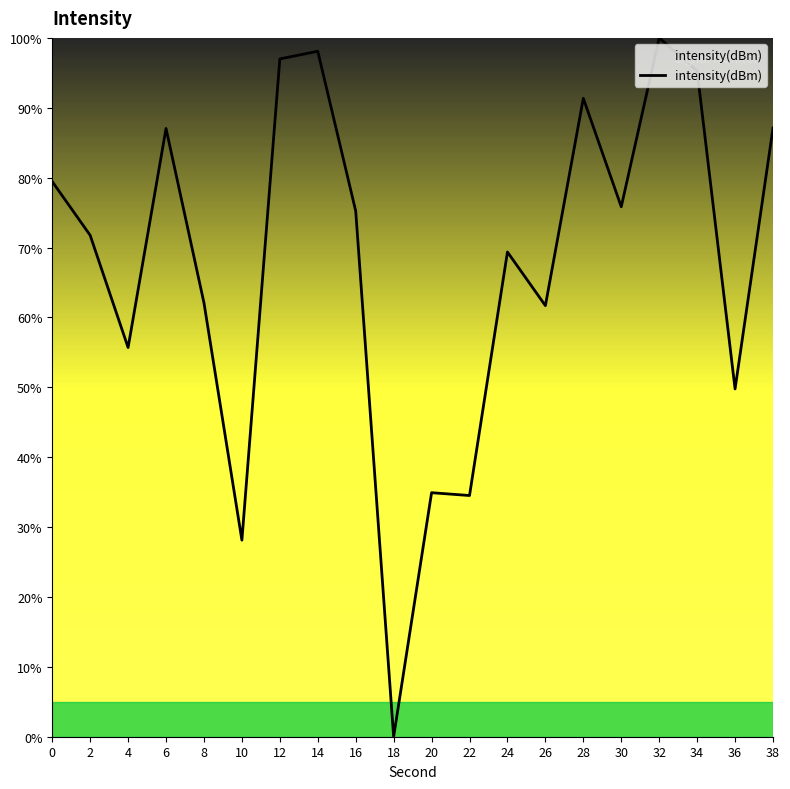

What is the greatest value displayed?

100.0